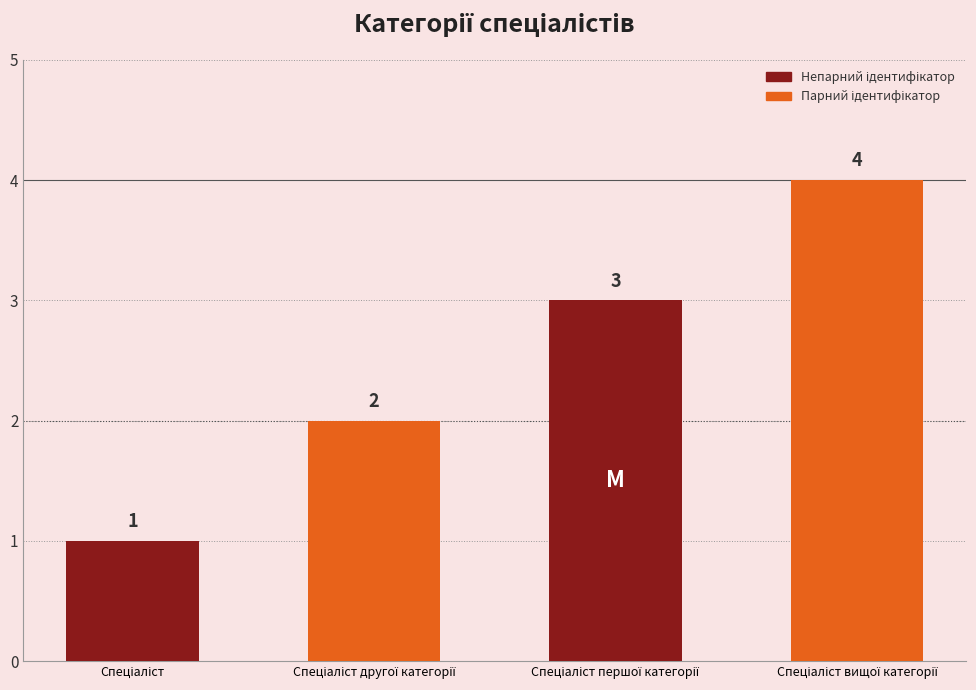

Reading left to right, transcribe all the data shown in this chart.

Спеціаліст=1	Спеціаліст другої категорії=2	Спеціаліст першої категорії=3	Спеціаліст вищої категорії=4